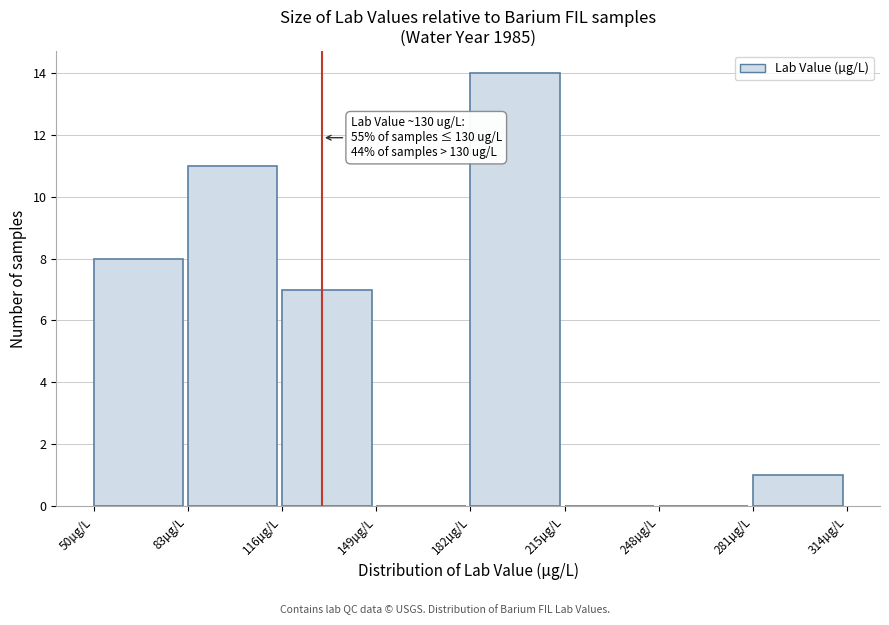

Over which range of the x-axis is the bar tallest?

182 to 215